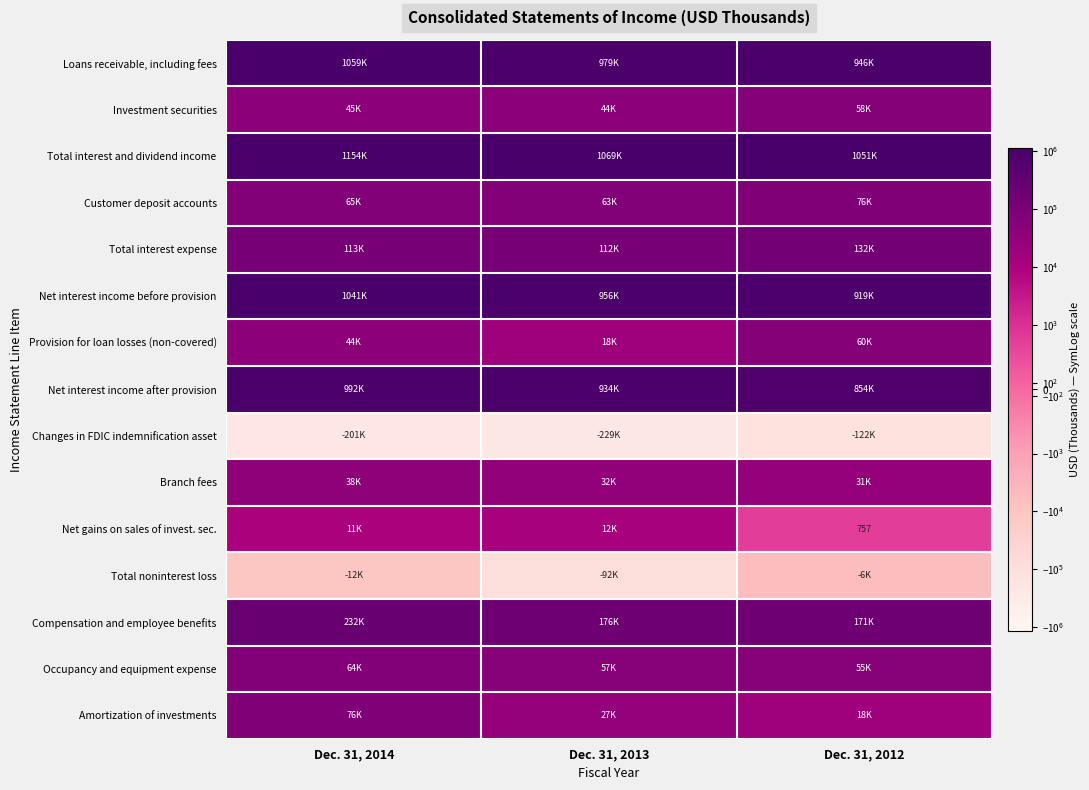

At how many categories does at least one series exceed 666478?

3